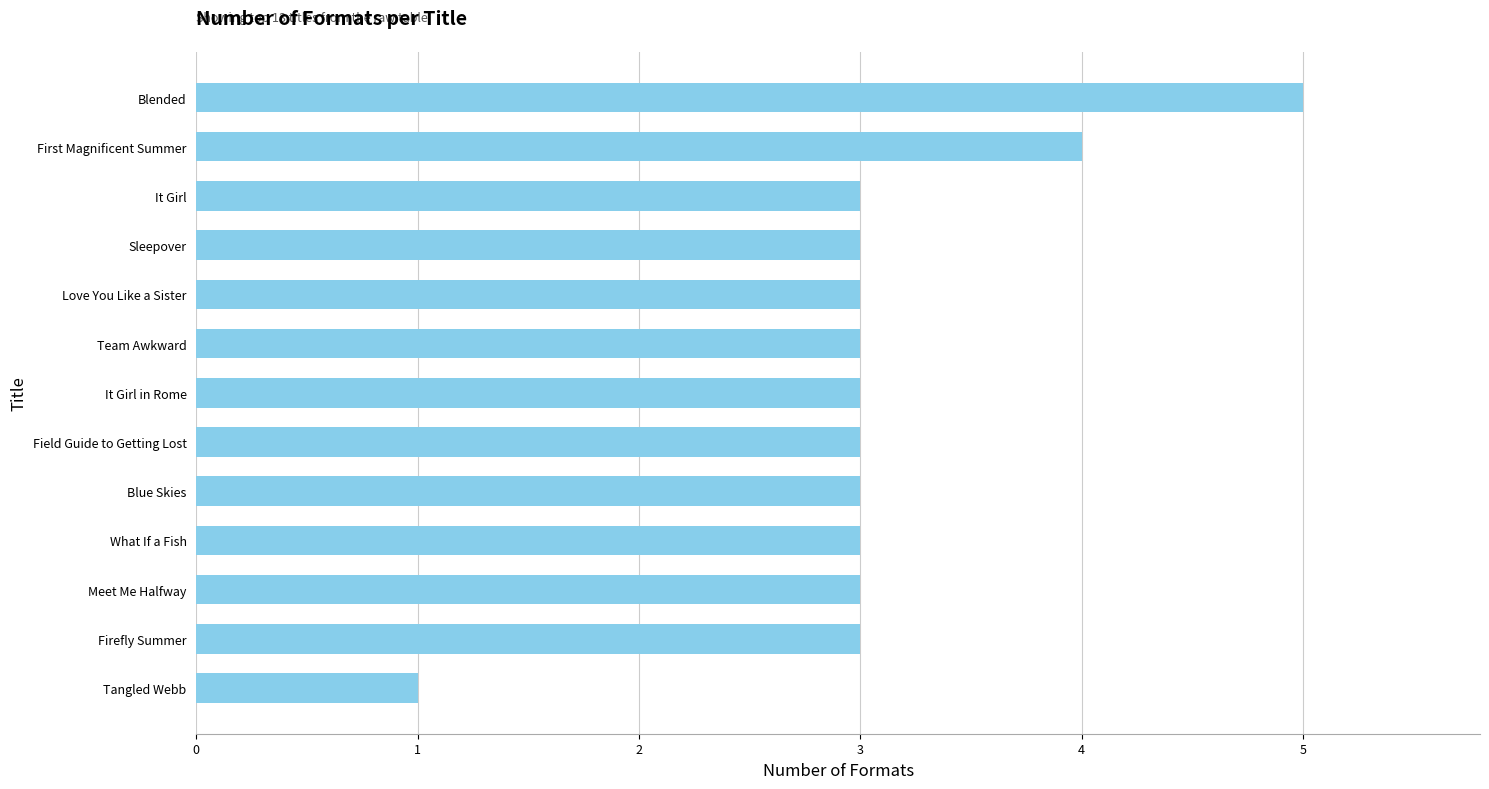

True or false: the data shows 3 at Field Guide to Getting Lost.

True